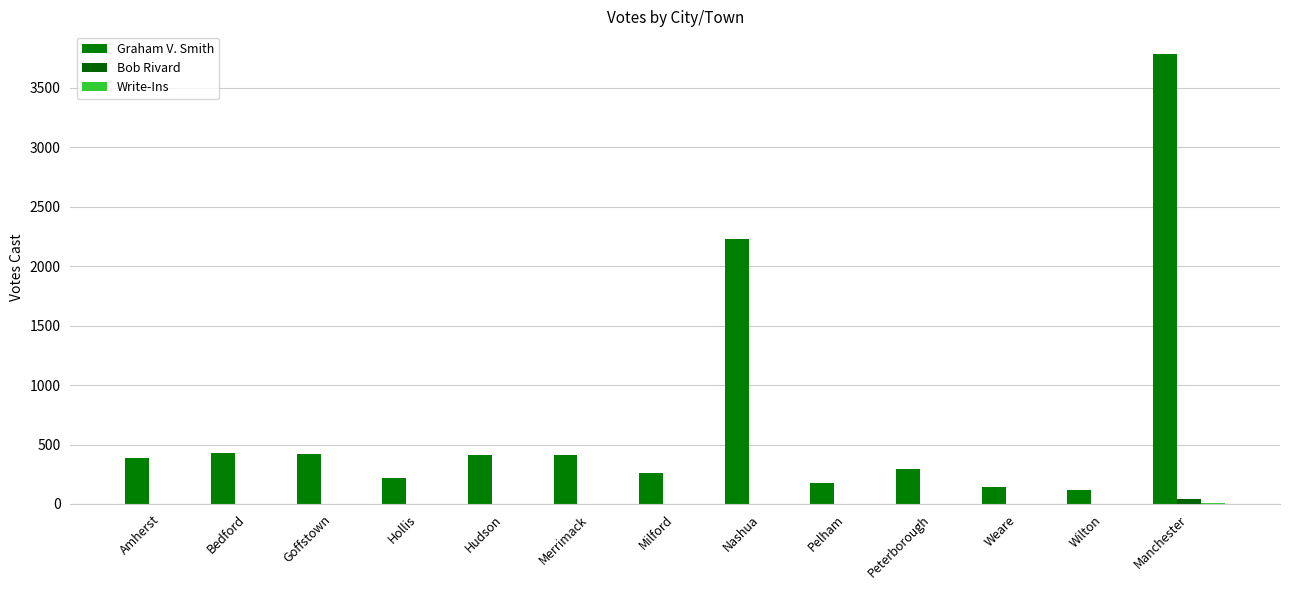

Are the bars grouped side by side (vs. stacked)?

Yes